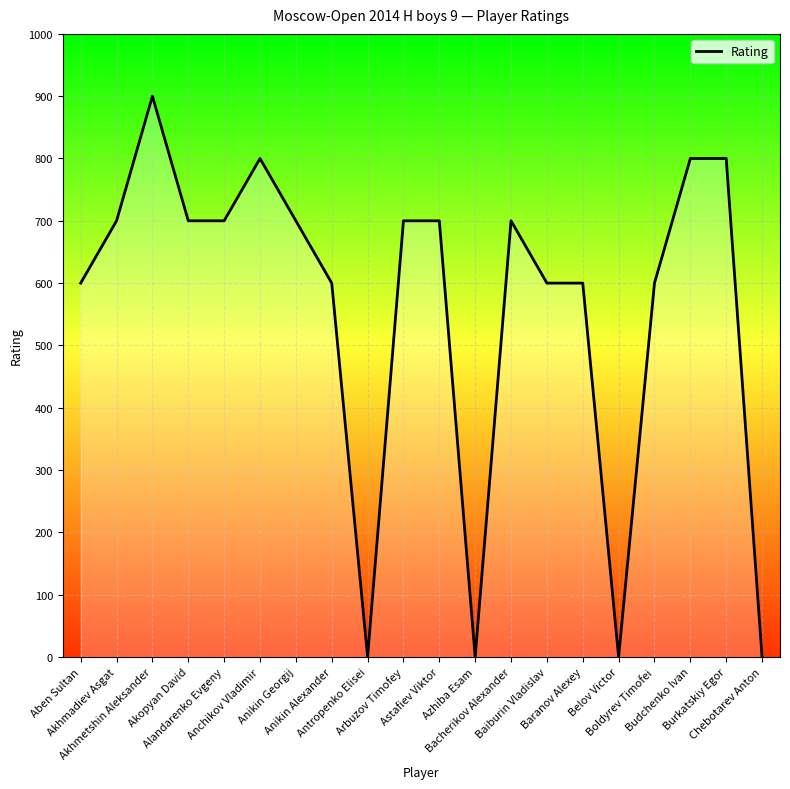

What is the greatest value displayed?

900